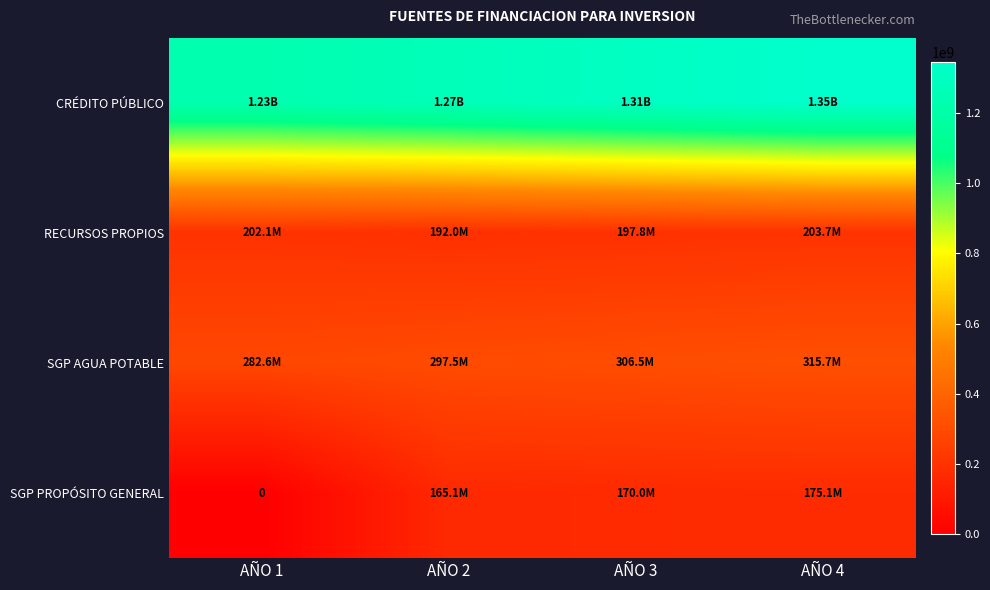

What is the minimum value for CRÉDITO PÚBLICO?

1232151396